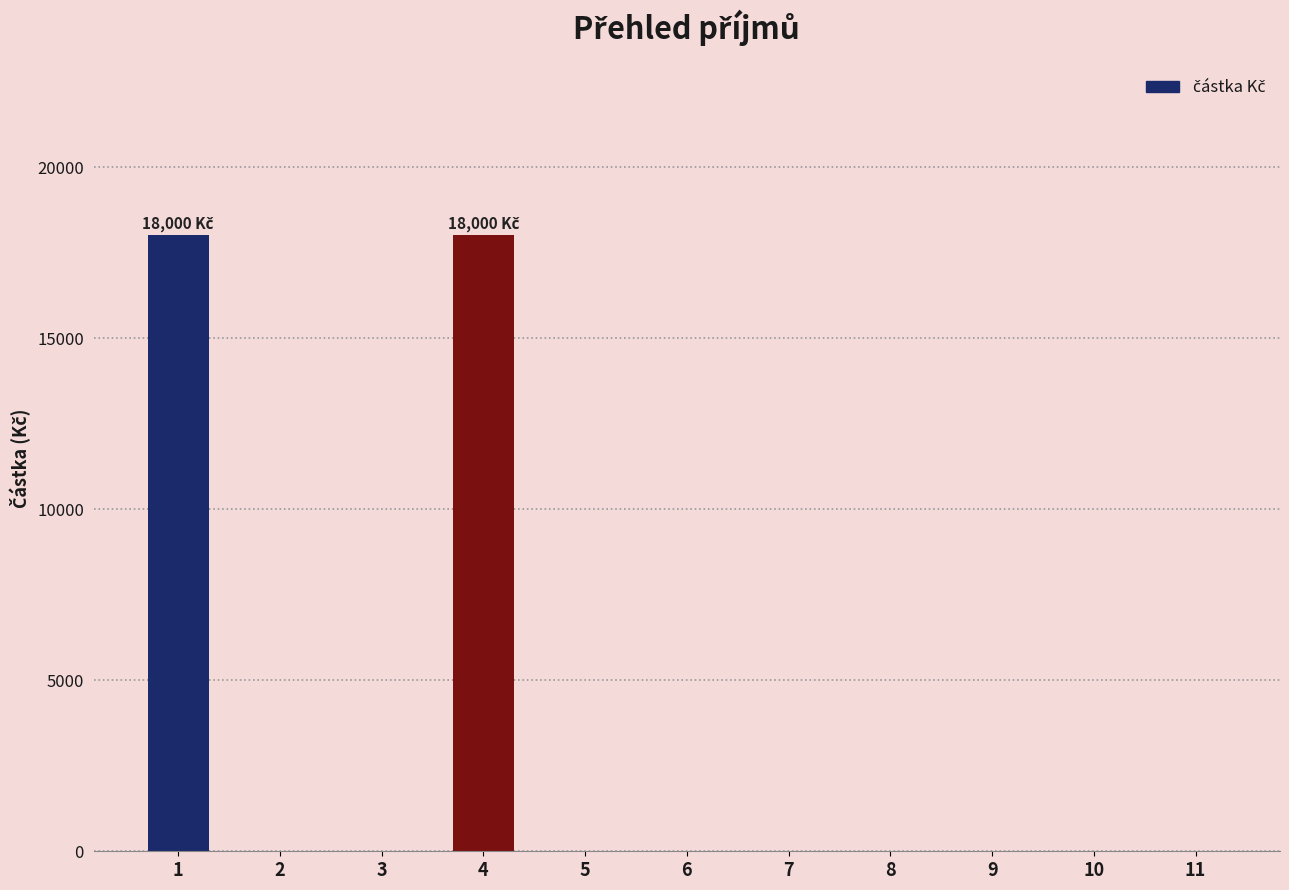

What is the sum of all values?

36000